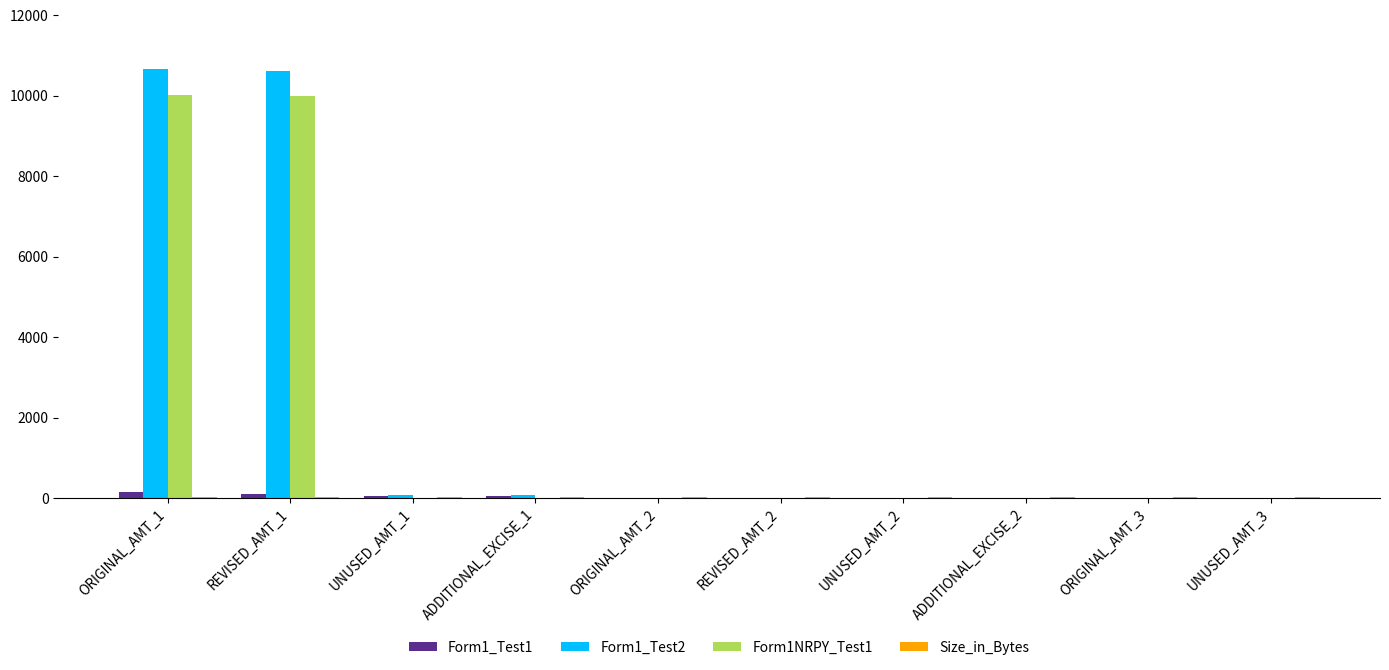

What is the greatest value displayed?

10672